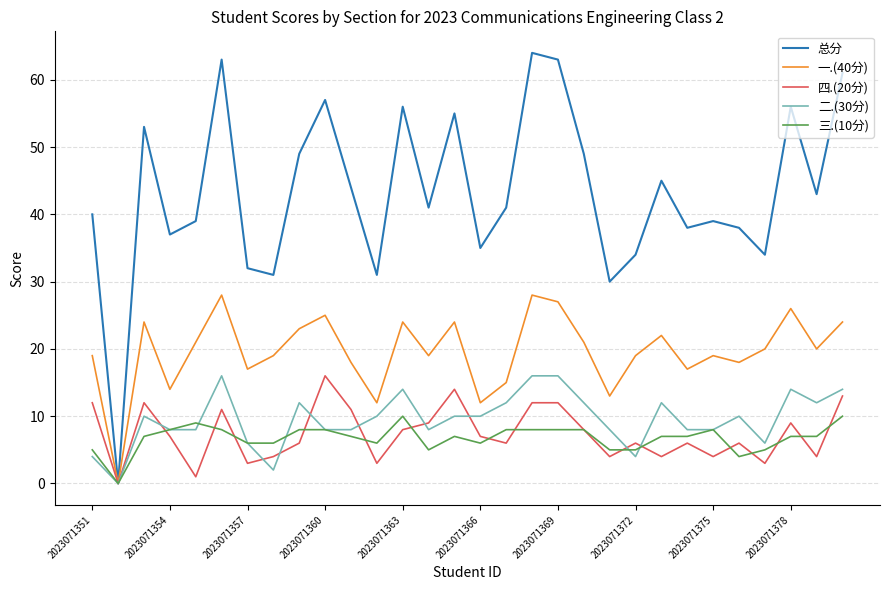

Reading right to left, extract all data points from this chart.

总分: 61	43	56	34	38	39	38	45	34	30	49	63	64	41	35	55	41	56	31	44	57	49	31	32	63	39	37	53	0	40
一.(40分): 24	20	26	20	18	19	17	22	19	13	21	27	28	15	12	24	19	24	12	18	25	23	19	17	28	21	14	24	0	19
四.(20分): 13	4	9	3	6	4	6	4	6	4	8	12	12	6	7	14	9	8	3	11	16	6	4	3	11	1	7	12	0	12
二.(30分): 14	12	14	6	10	8	8	12	4	8	12	16	16	12	10	10	8	14	10	8	8	12	2	6	16	8	8	10	0	4
三.(10分): 10	7	7	5	4	8	7	7	5	5	8	8	8	8	6	7	5	10	6	7	8	8	6	6	8	9	8	7	0	5